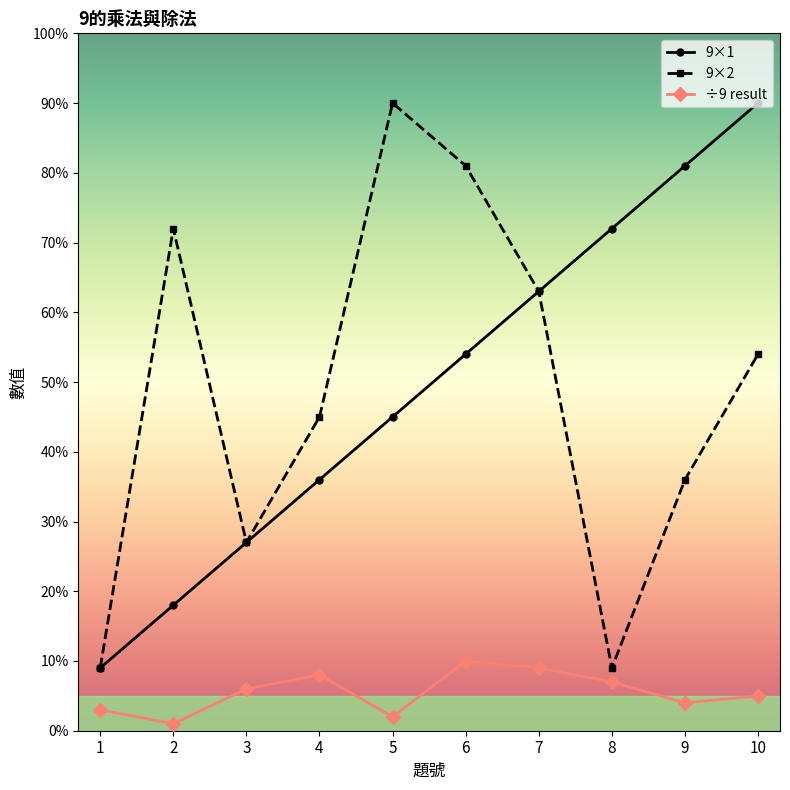

Reading right to left, extract all data points from this chart.

9×1: 90	81	72	63	54	45	36	27	18	9
9×2: 54	36	9	63	81	90	45	27	72	9
÷9 result: 5	4	7	9	10	2	8	6	1	3